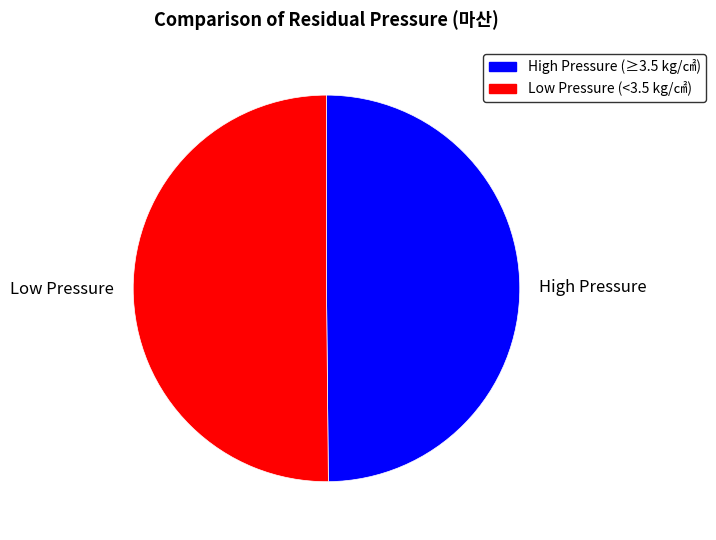

Approximately how many times larger is the value at Low Pressure compared to High Pressure?

1.0